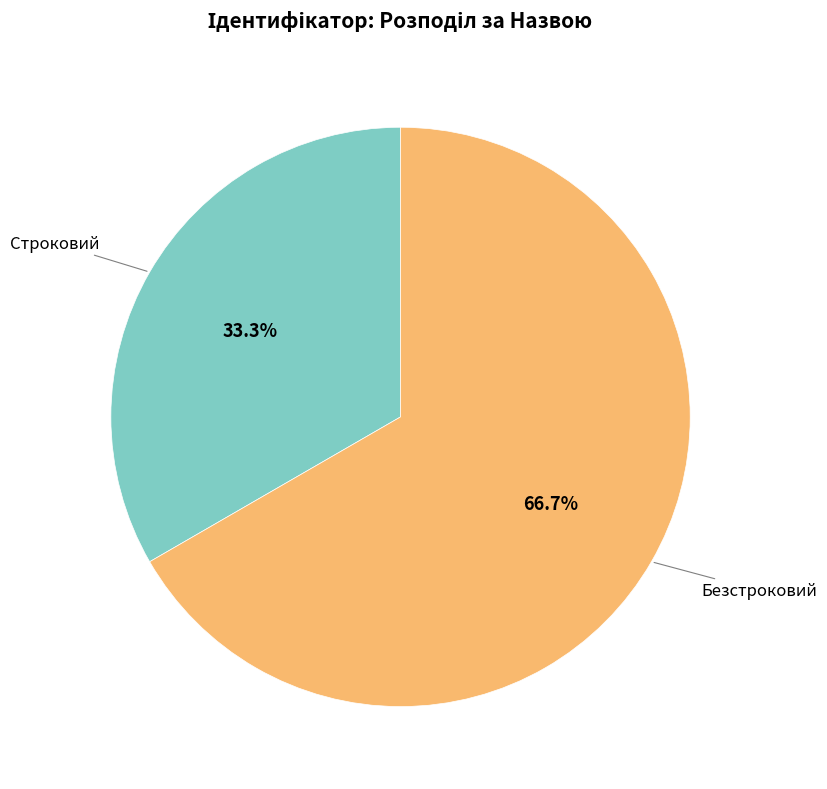

Is the sum of Строковий and Безстроковий greater than half?

Yes